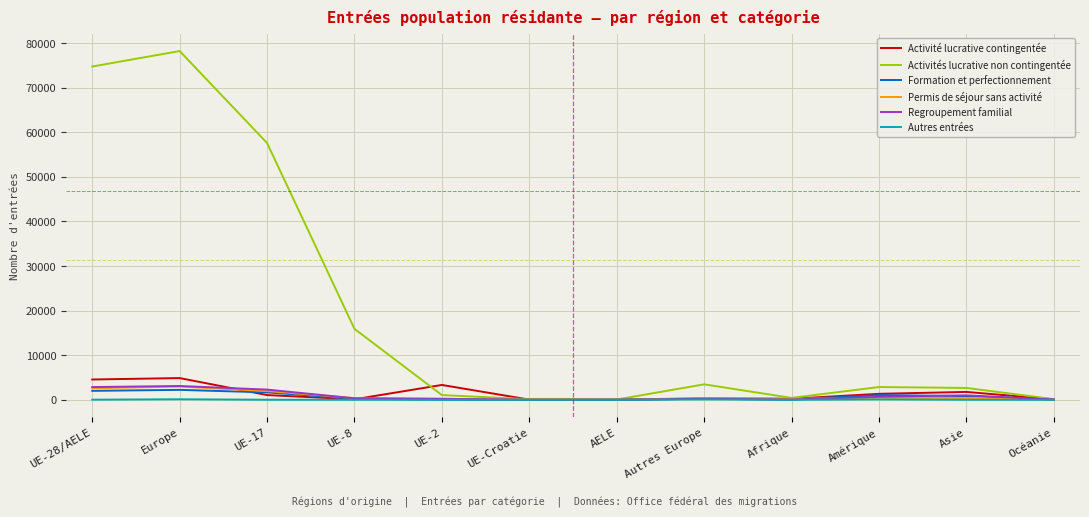

What is the greatest value displayed?

78209